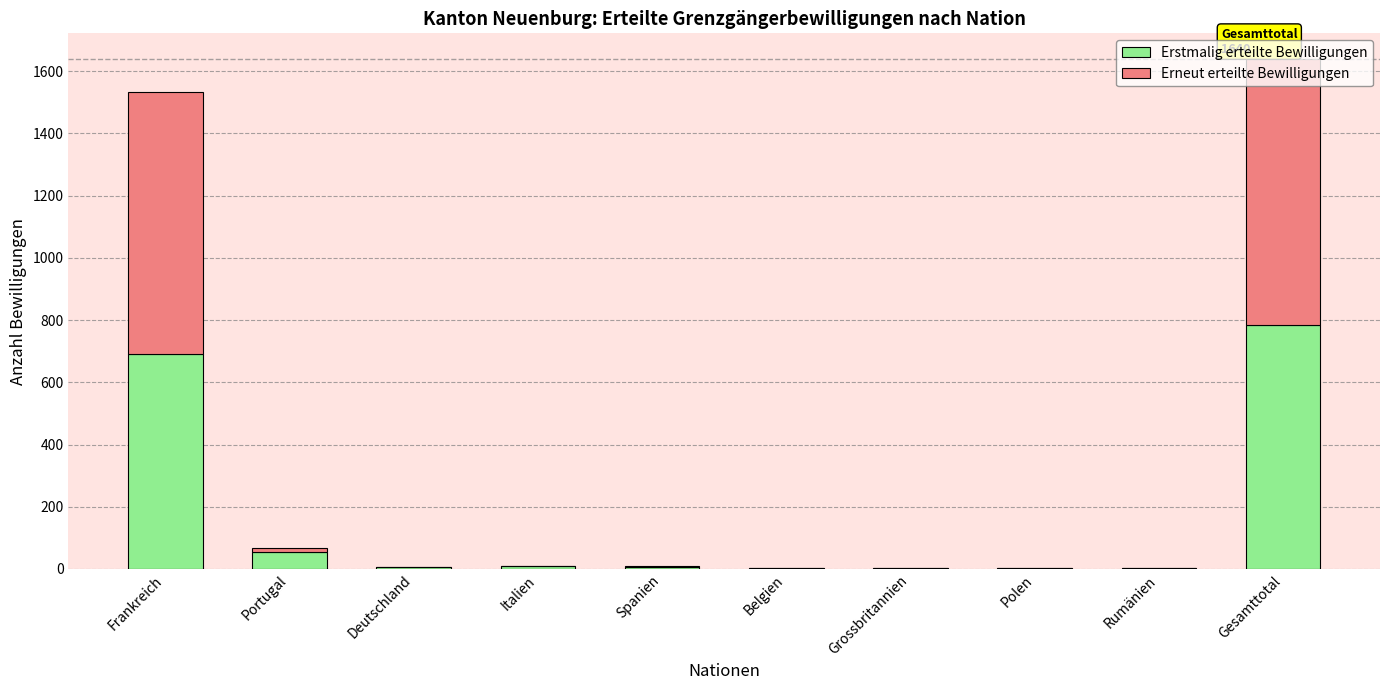

At which label is Erstmalig erteilte Bewilligungen closest to 393?

Frankreich